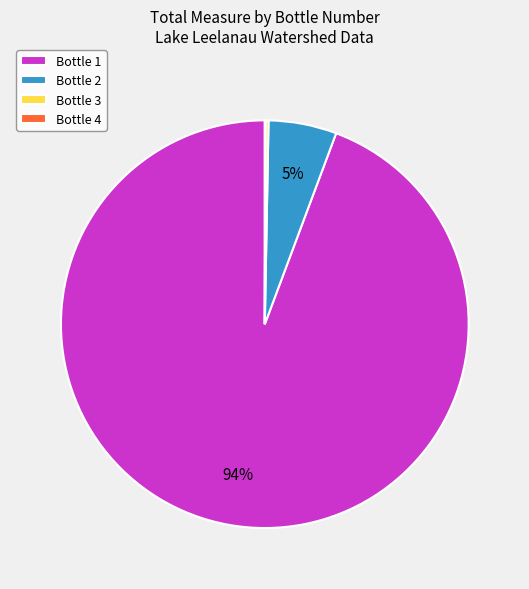

What is the largest slice in the pie chart?

Bottle 1